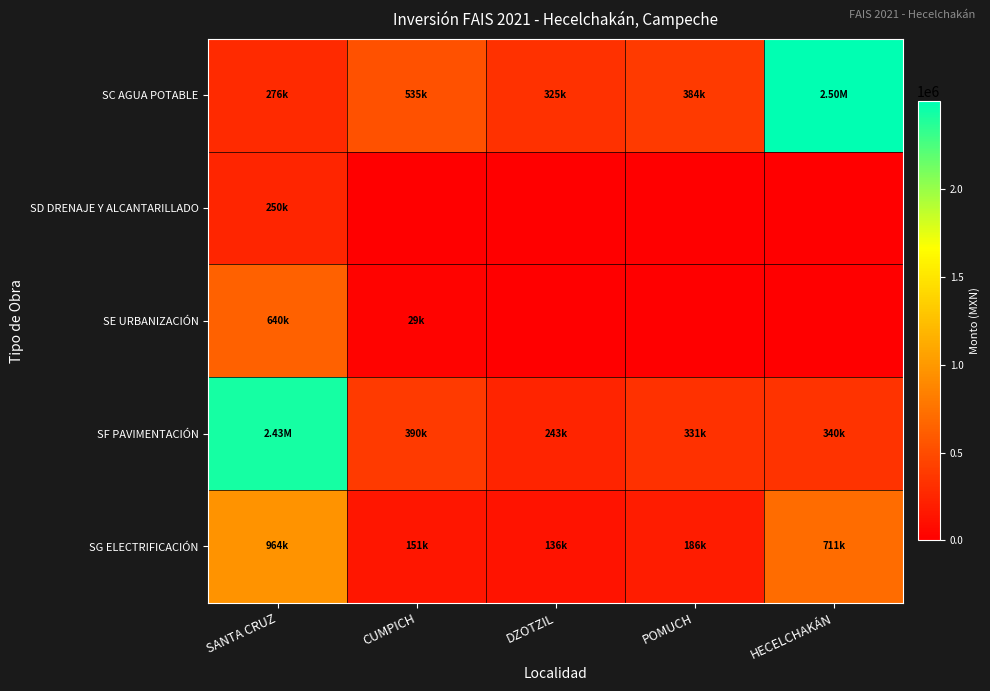

How many series are shown in this chart?

5